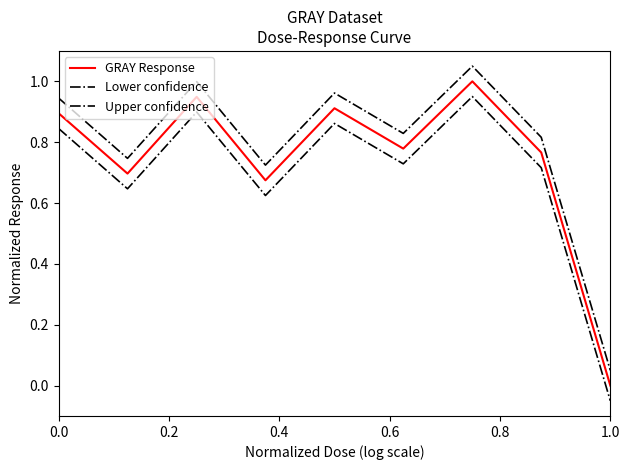

What is the value of the GRAY Response point at the 1st from the left?

0.9